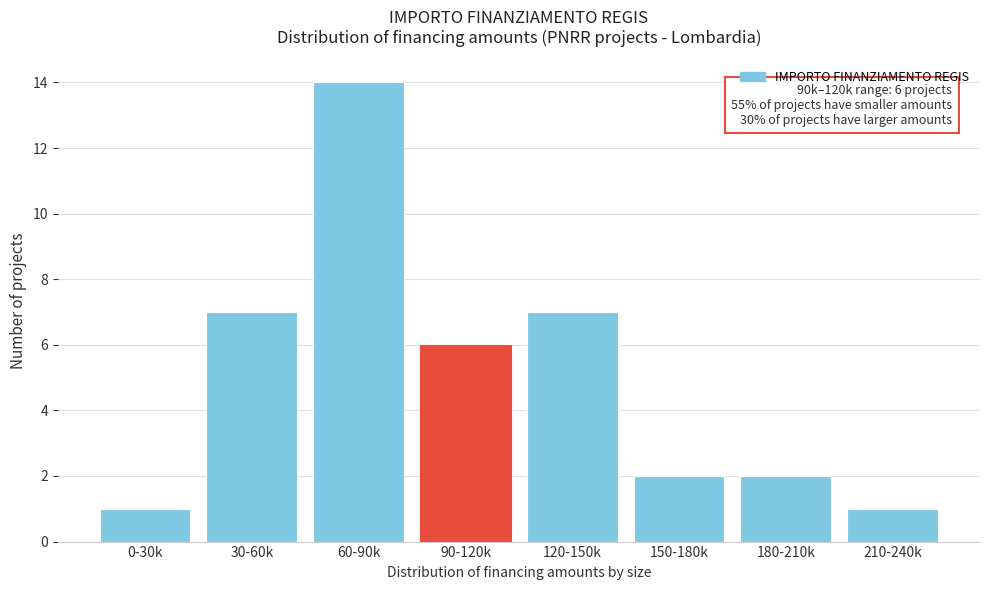

Reading left to right, transcribe all the data shown in this chart.

0-30k=1	30-60k=7	60-90k=14	90-120k=6	120-150k=7	150-180k=2	180-210k=2	210-240k=1